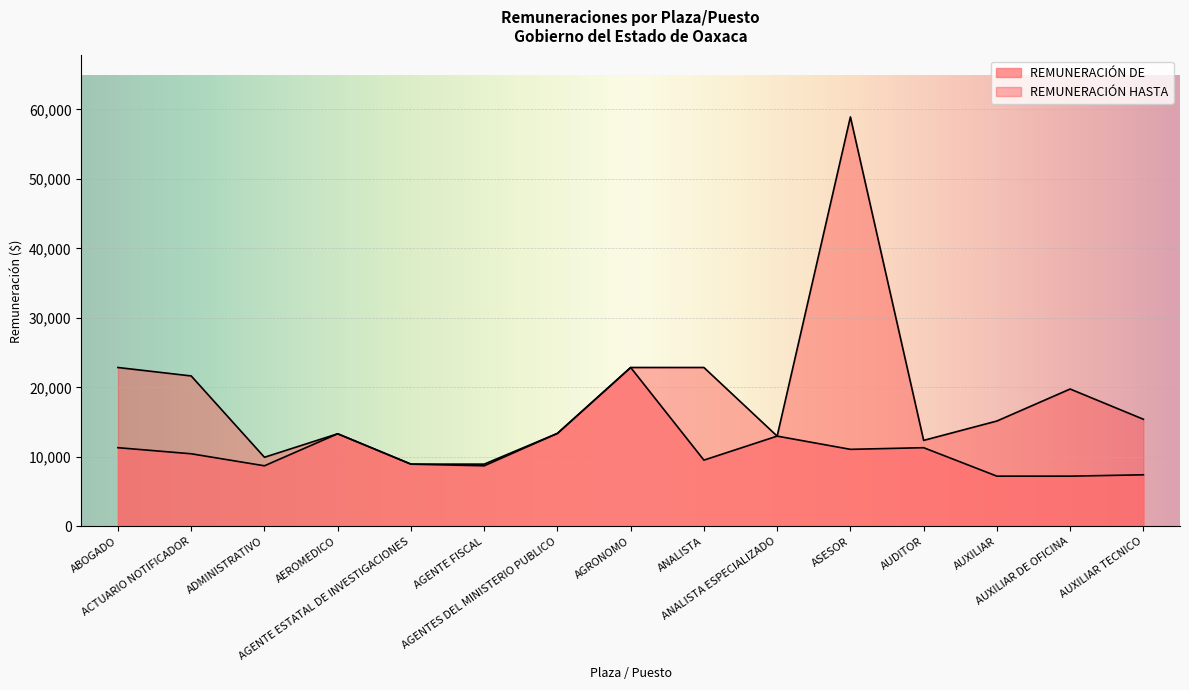

What are all the series names shown in the legend?

REMUNERACIÓN DE, REMUNERACIÓN HASTA